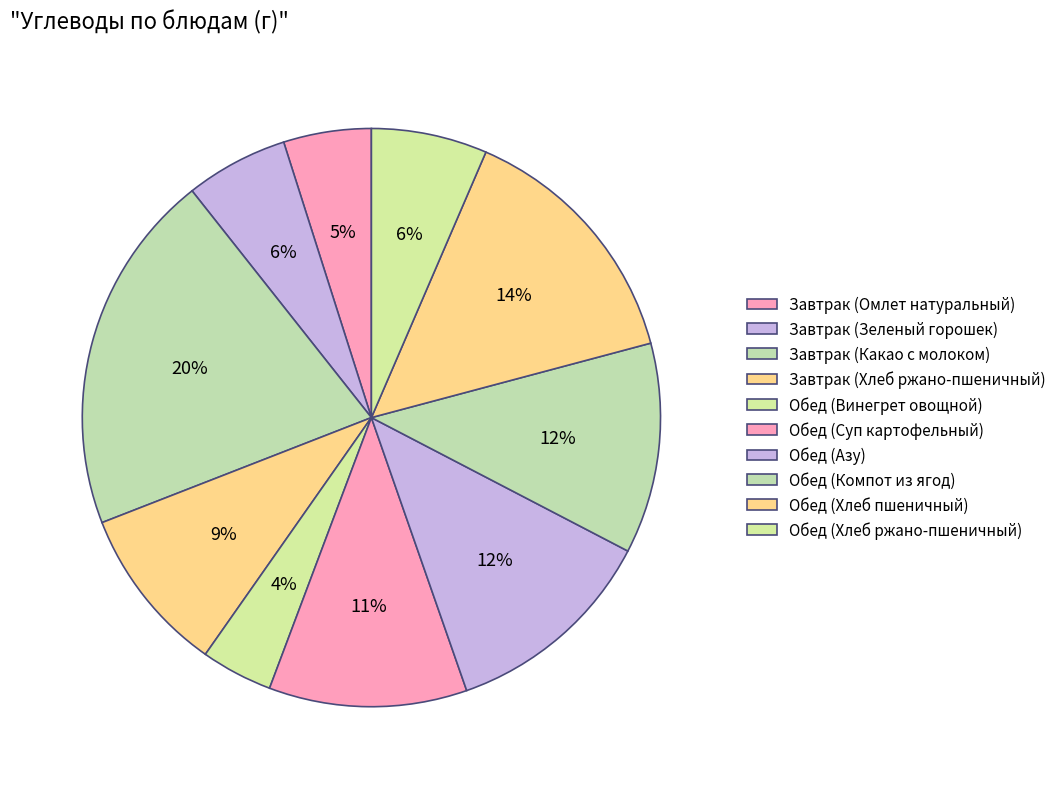

Is it true that Завтрак (Зеленый горошек) is 6% of the pie?

True